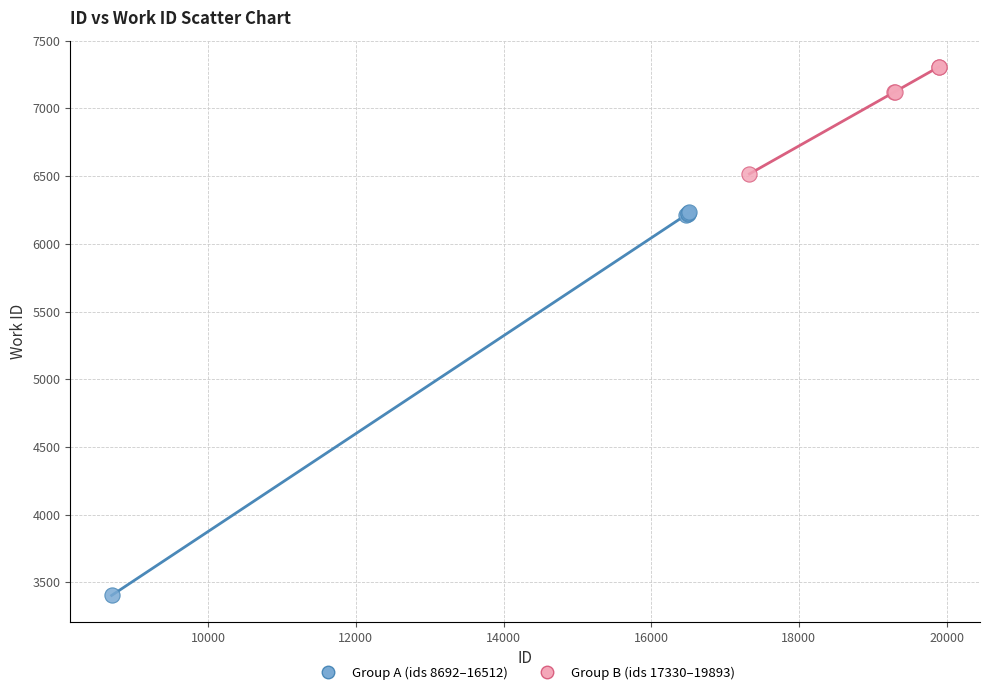

Which series has the largest Y range (max minus min)?

Group A (ids 8692–16512)